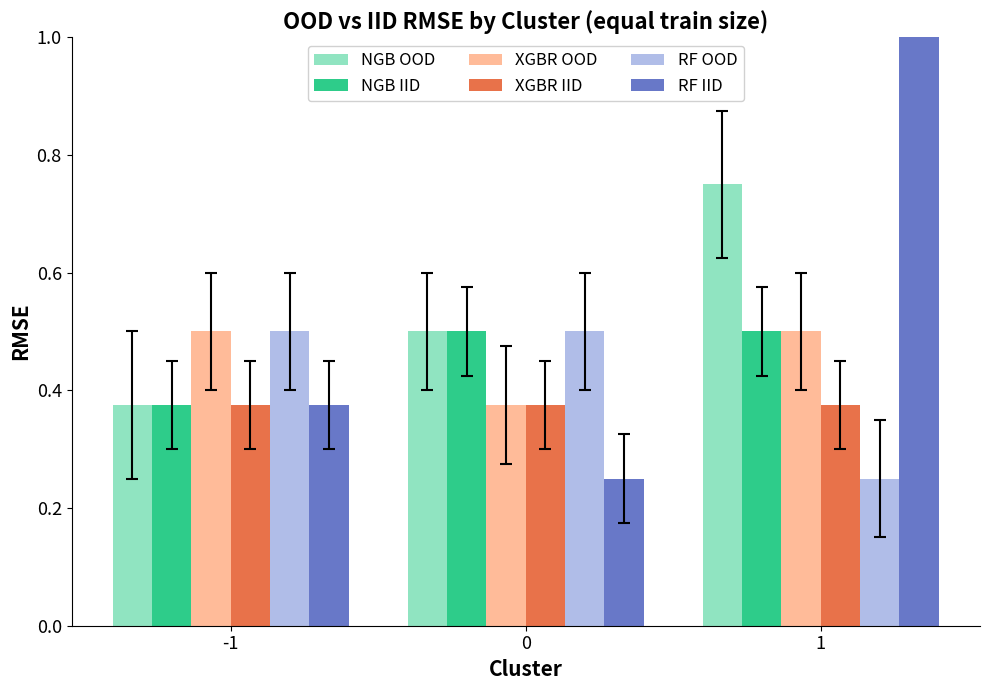

How many bars are there in each group?

6